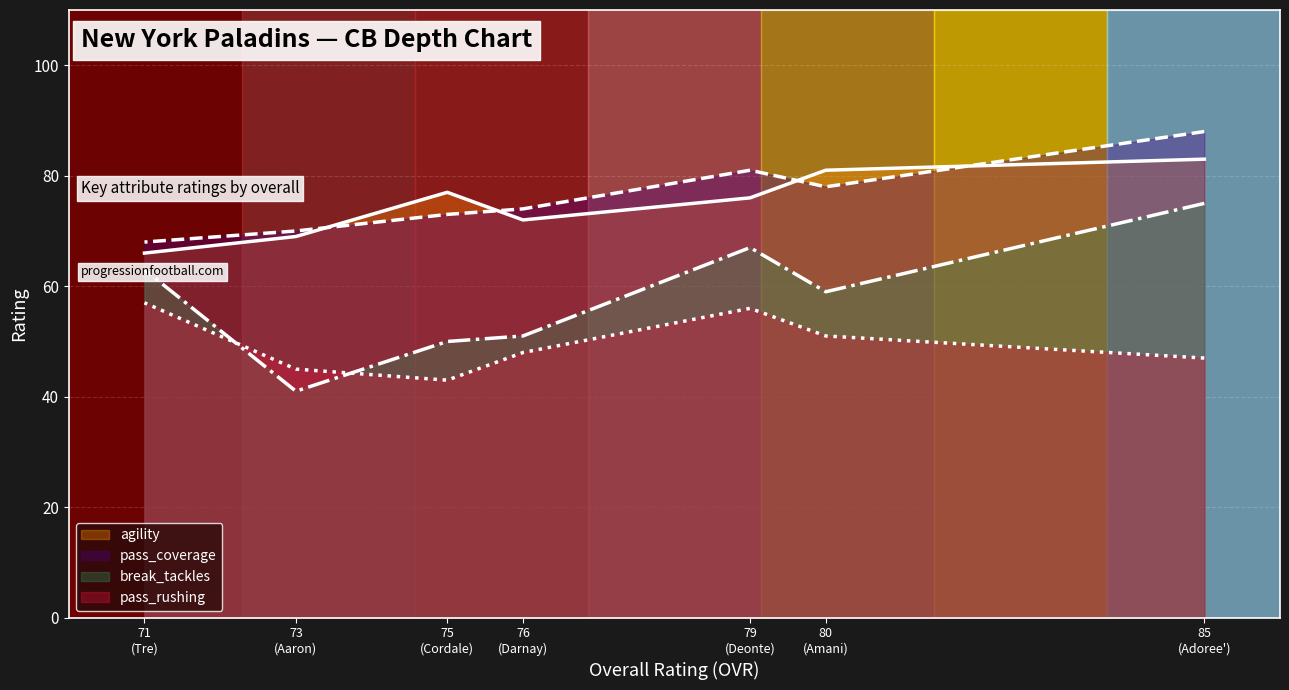

Is the value of pass_rushing (line) at 71
(Tre) greater than the value of break_tackles (line) at 71
(Tre)?

No